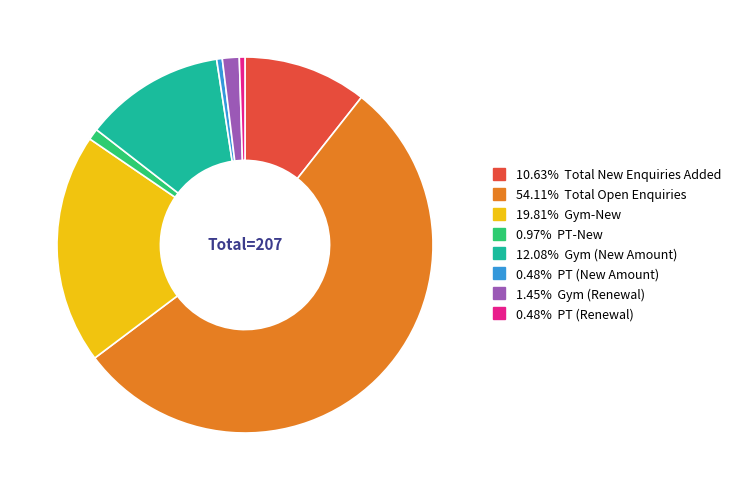

Is there a majority slice in this chart?

Yes